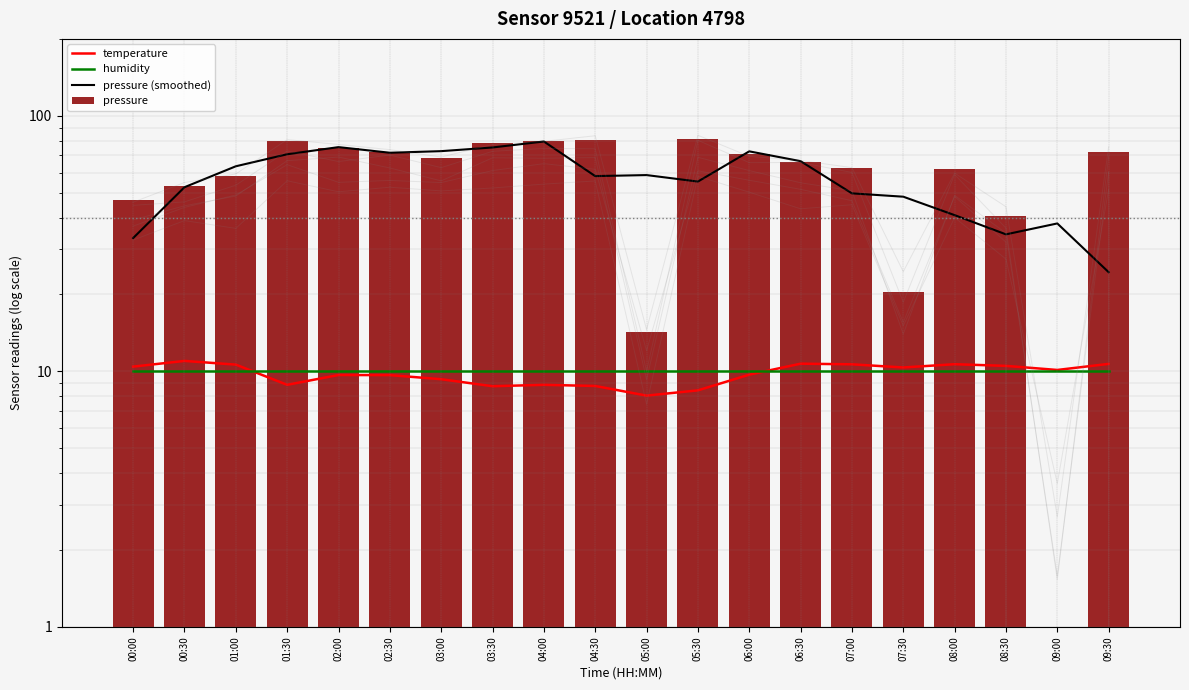

At which label does temperature reach its minimum?

05:00